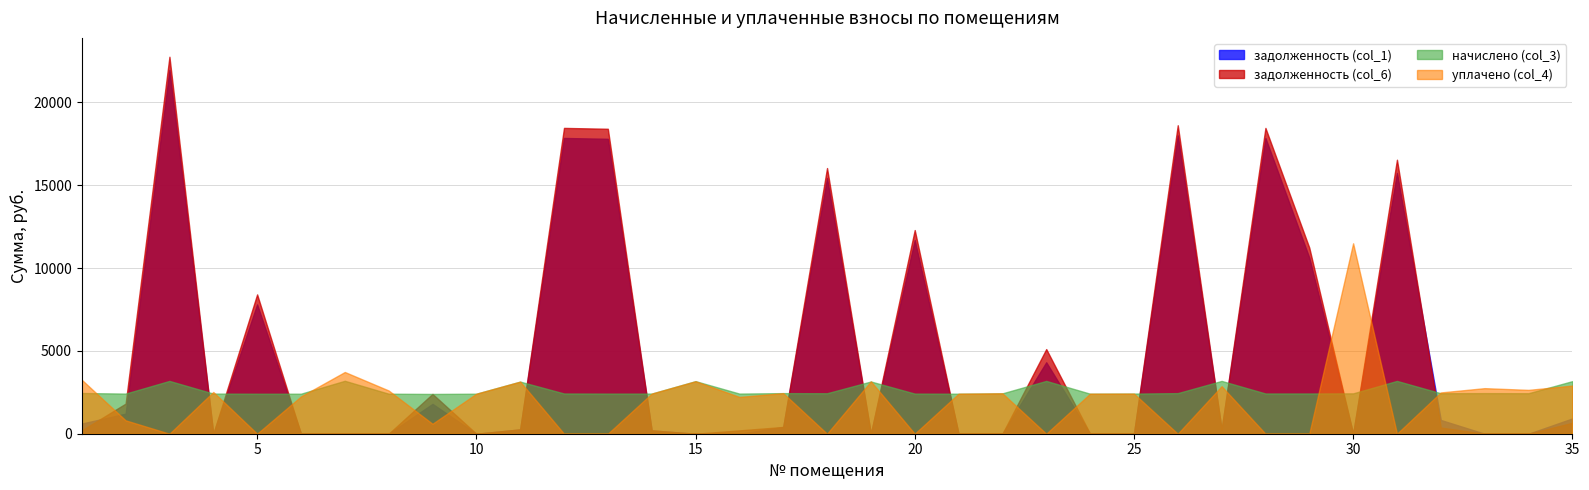

Which series has the largest total across all categories?

задолженность (col_6)